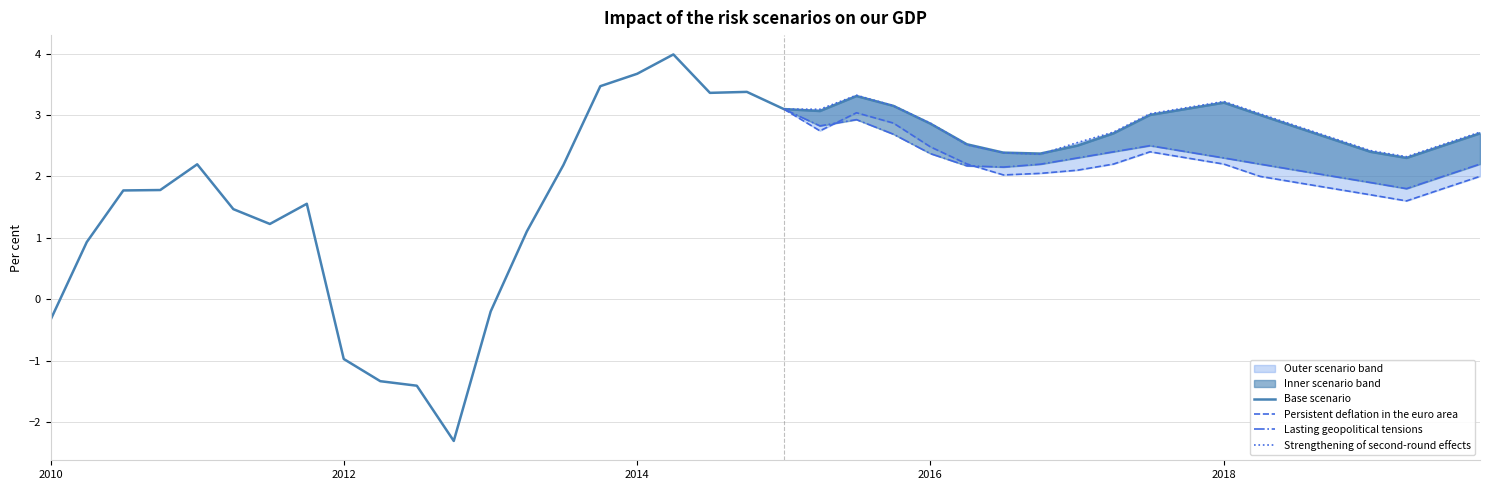

How many values are below 2?

13